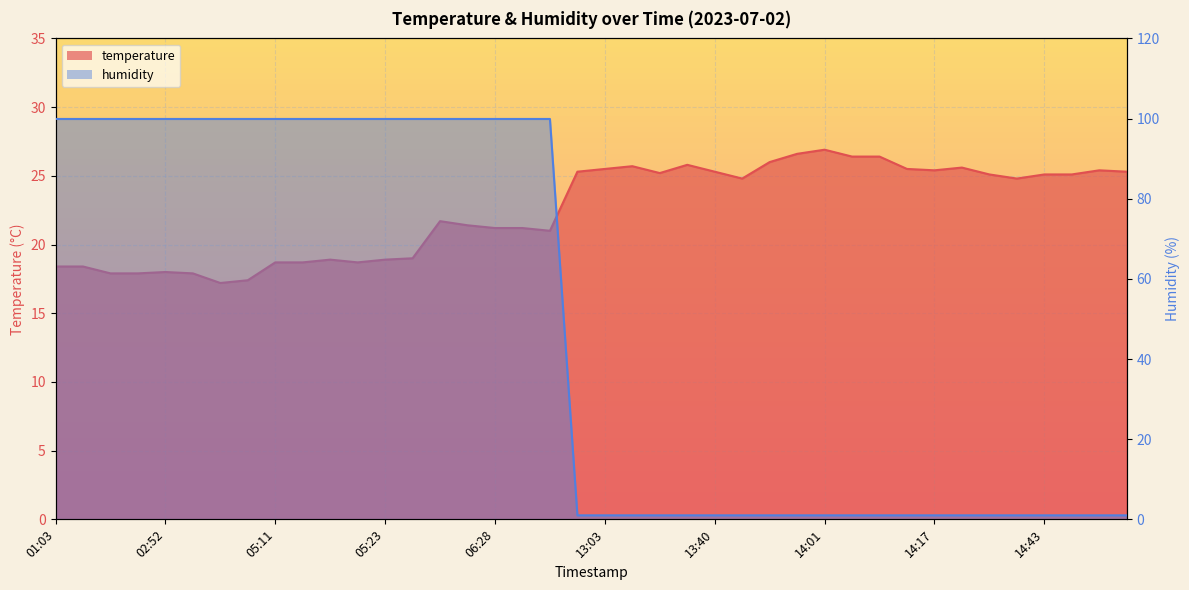

True or false: humidity has a value of 1.0 at 13:55.

True